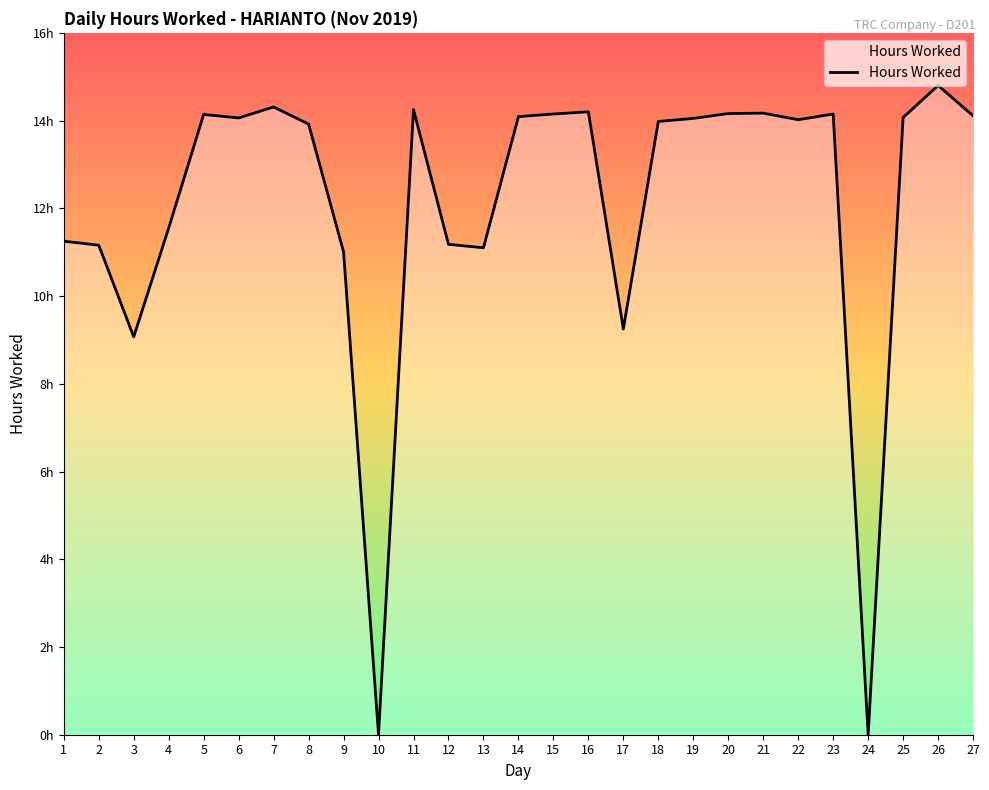

At which category does the chart reach its peak across all series?

26